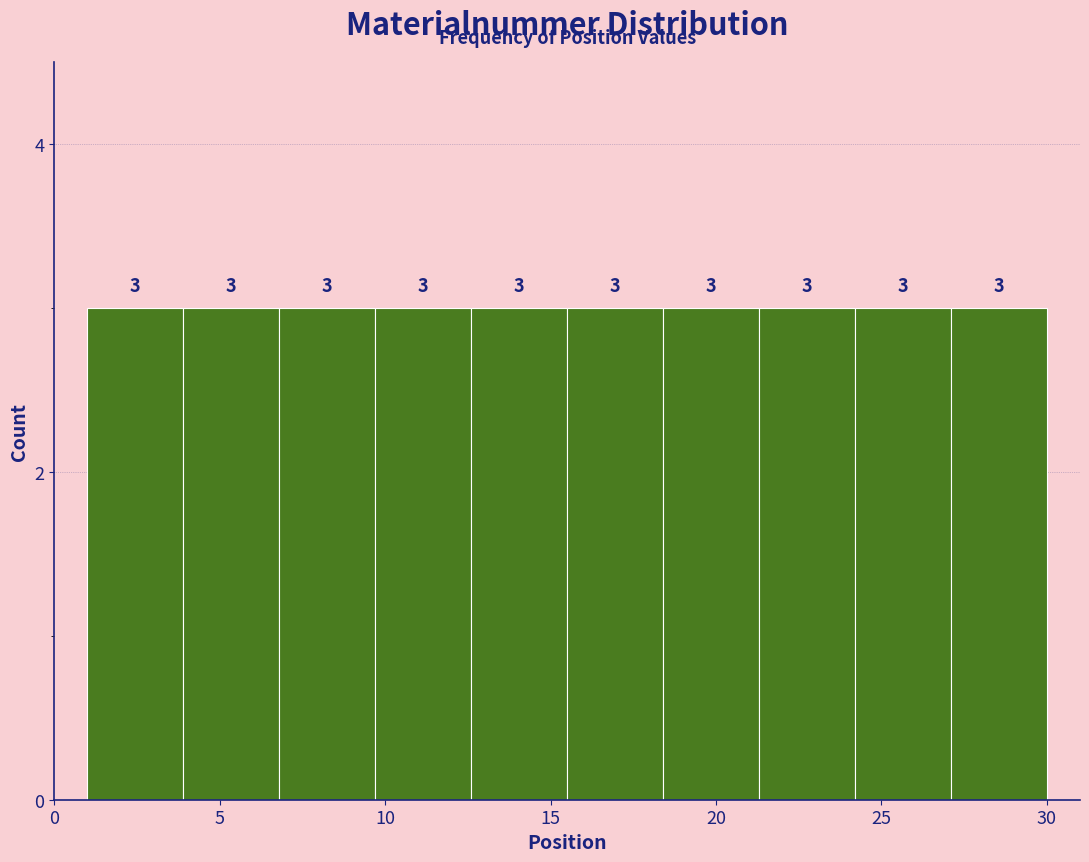

How tall is the bar that spans 27.1 to 30.0 on the x-axis? The bar edges are not printed on the chart, so give them approximately, as read against the axis.

3